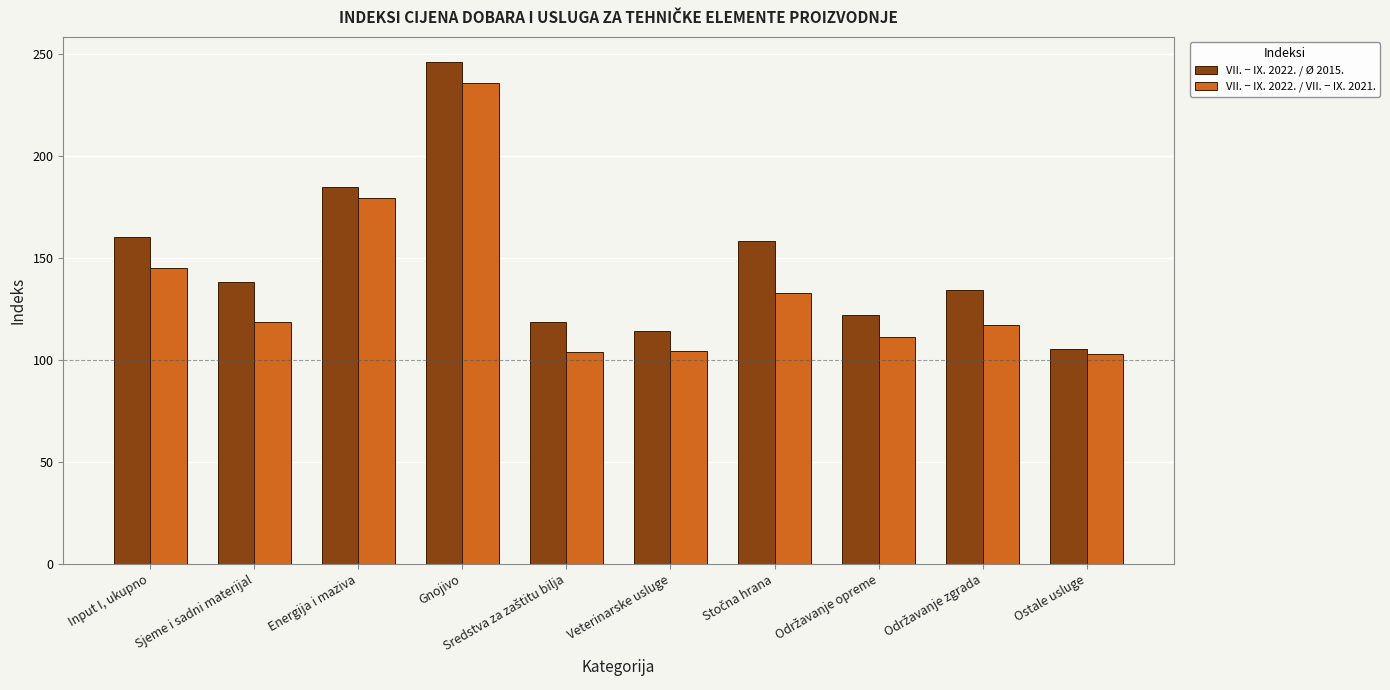

List the series in order of their overall mean, lowest first.

VII. − IX. 2022. / VII. − IX. 2021., VII. − IX. 2022. / Ø 2015.